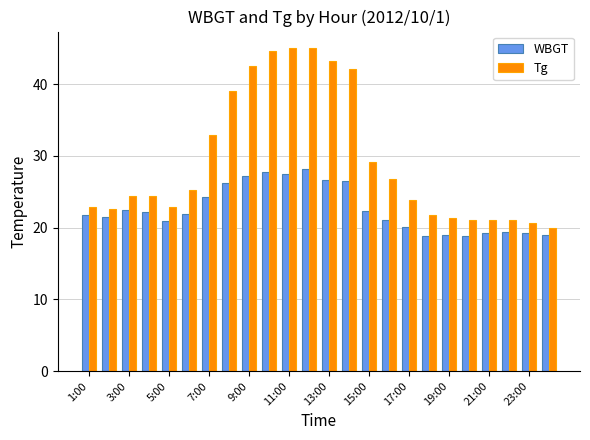

What is the difference between the second highest and minimum values in the Tg series?

25.2